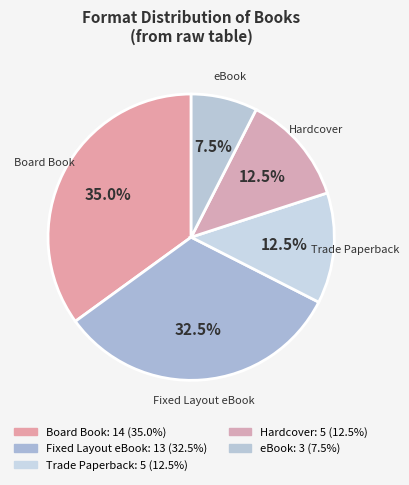

How much of the chart is everything except Board Book?

65.0%